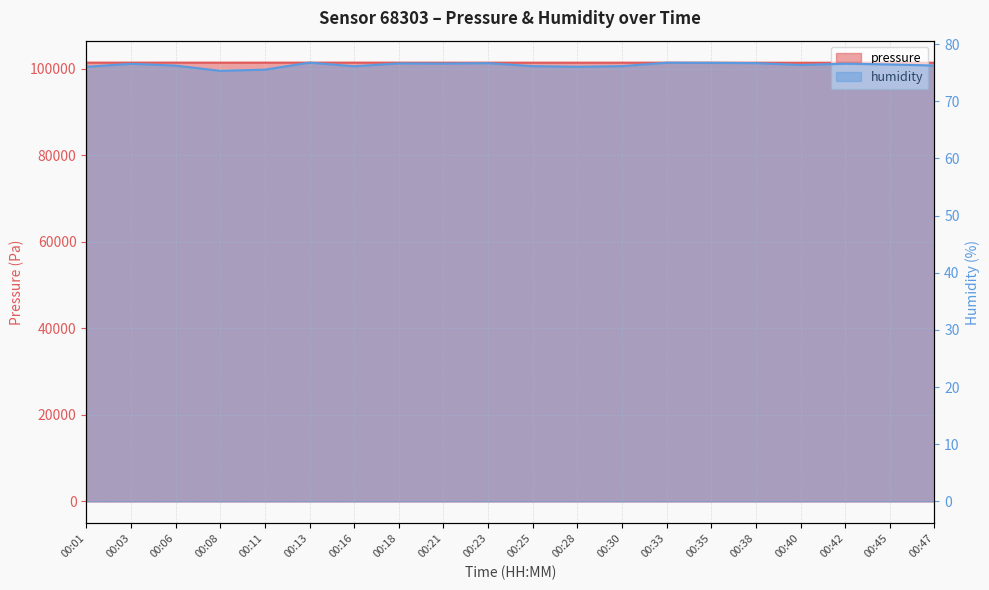

True or false: humidity has more than 2 points higher than both neighbors.

True